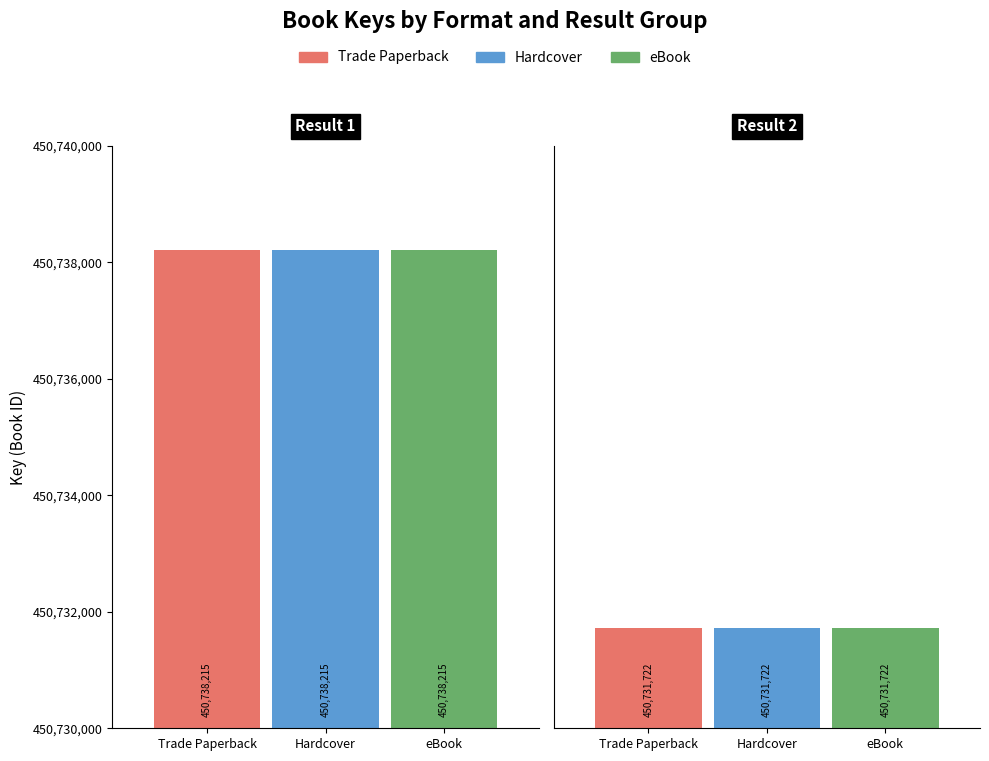

Between Result 1 and Result 2, which series saw the biggest shift?

Trade Paperback